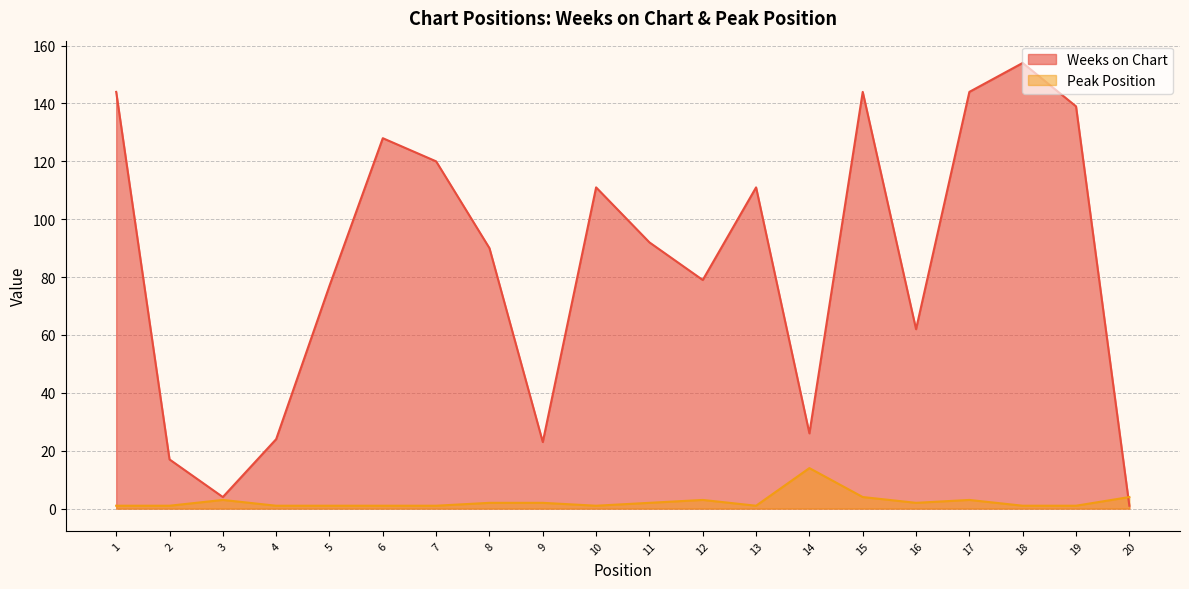

What is the value of the Weeks on Chart point at the 3rd from the left?

4